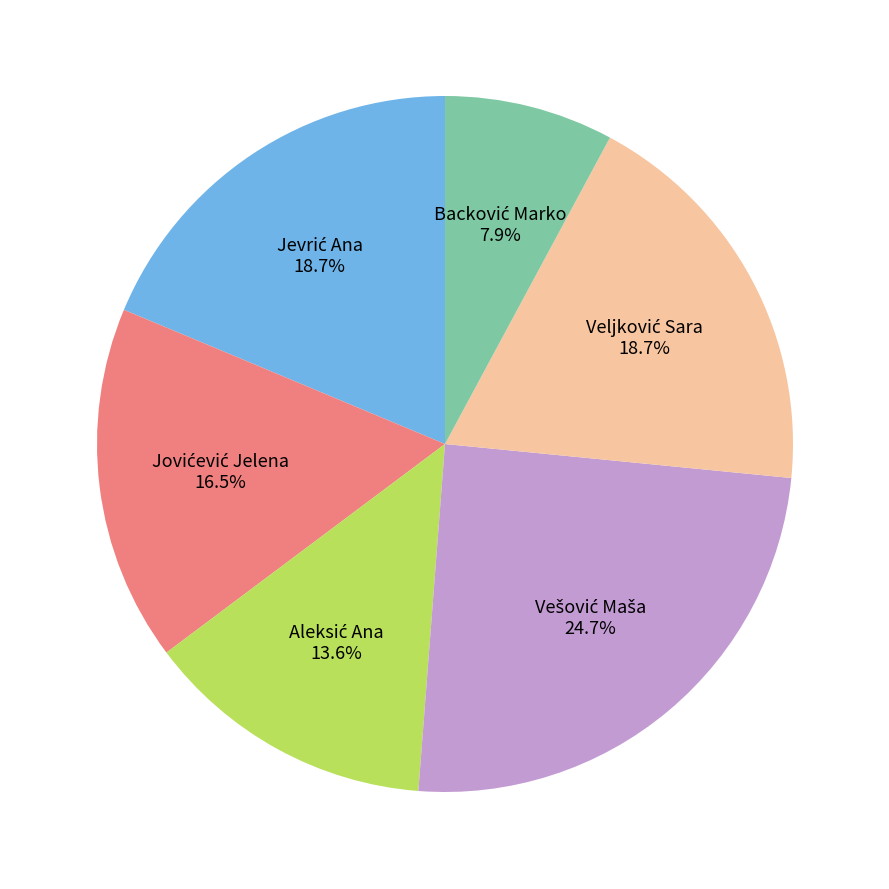

How many segments does this pie chart have?

6